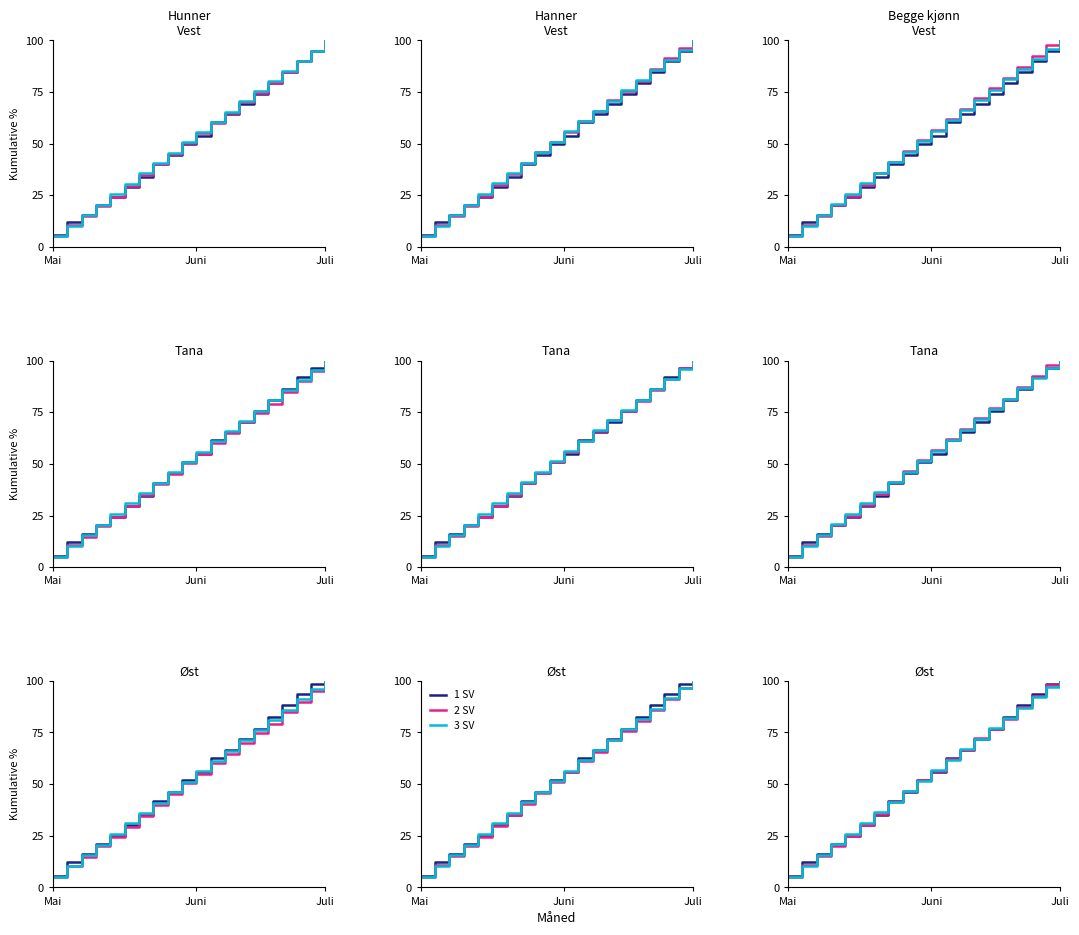

At which label does SDS_P2 reach its minimum?

Mai